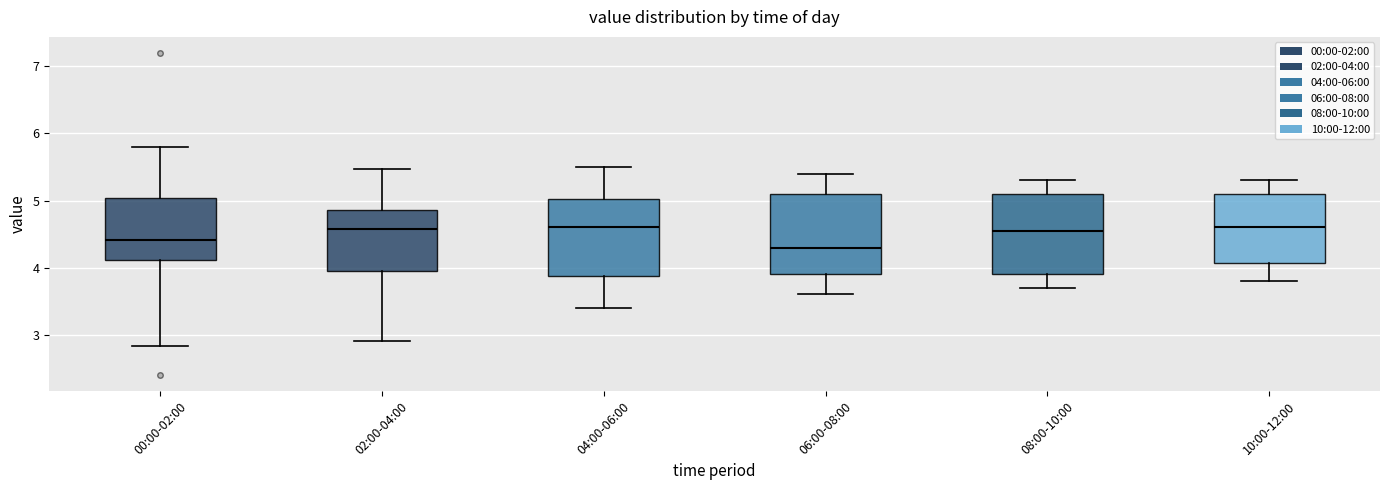

Reading left to right, transcribe this box plot: for each box, give where its median line is, the range the box spans, and where its two whiskers end, as read against the y-axis. The values are not printed on the chart, so give them approximately, as read against the axis.

00:00-02:00: median 4.4, box 4.1 to 5.0, whiskers 2.8 to 5.8
02:00-04:00: median 4.6, box 4.0 to 4.9, whiskers 2.9 to 5.5
04:00-06:00: median 4.6, box 3.9 to 5.0, whiskers 3.4 to 5.5
06:00-08:00: median 4.3, box 3.9 to 5.1, whiskers 3.6 to 5.4
08:00-10:00: median 4.6, box 3.9 to 5.1, whiskers 3.7 to 5.3
10:00-12:00: median 4.6, box 4.1 to 5.1, whiskers 3.8 to 5.3